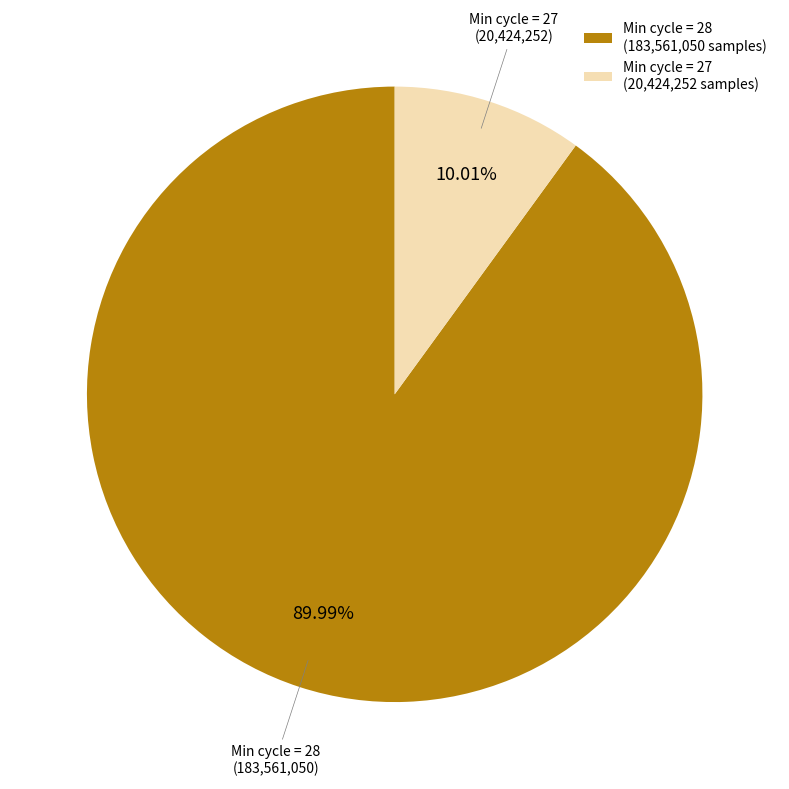

Rank the categories by value from highest to lowest.

Min cycle = 28 (183,561,050 samples), Min cycle = 27 (20,424,252 samples)